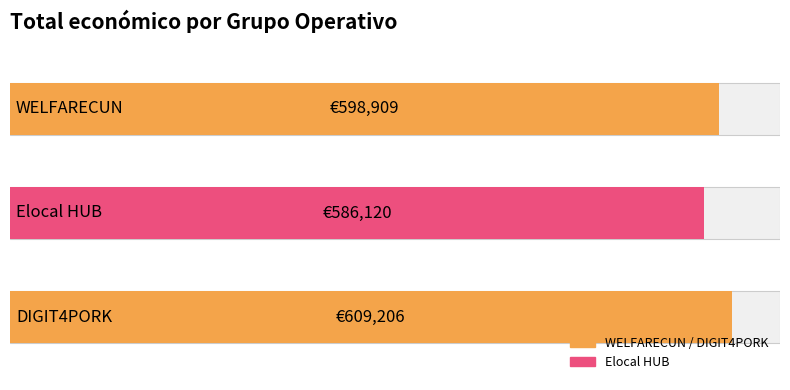

List the labels in order of value, smallest first.

Elocal HUB, WELFARECUN, DIGIT4PORK